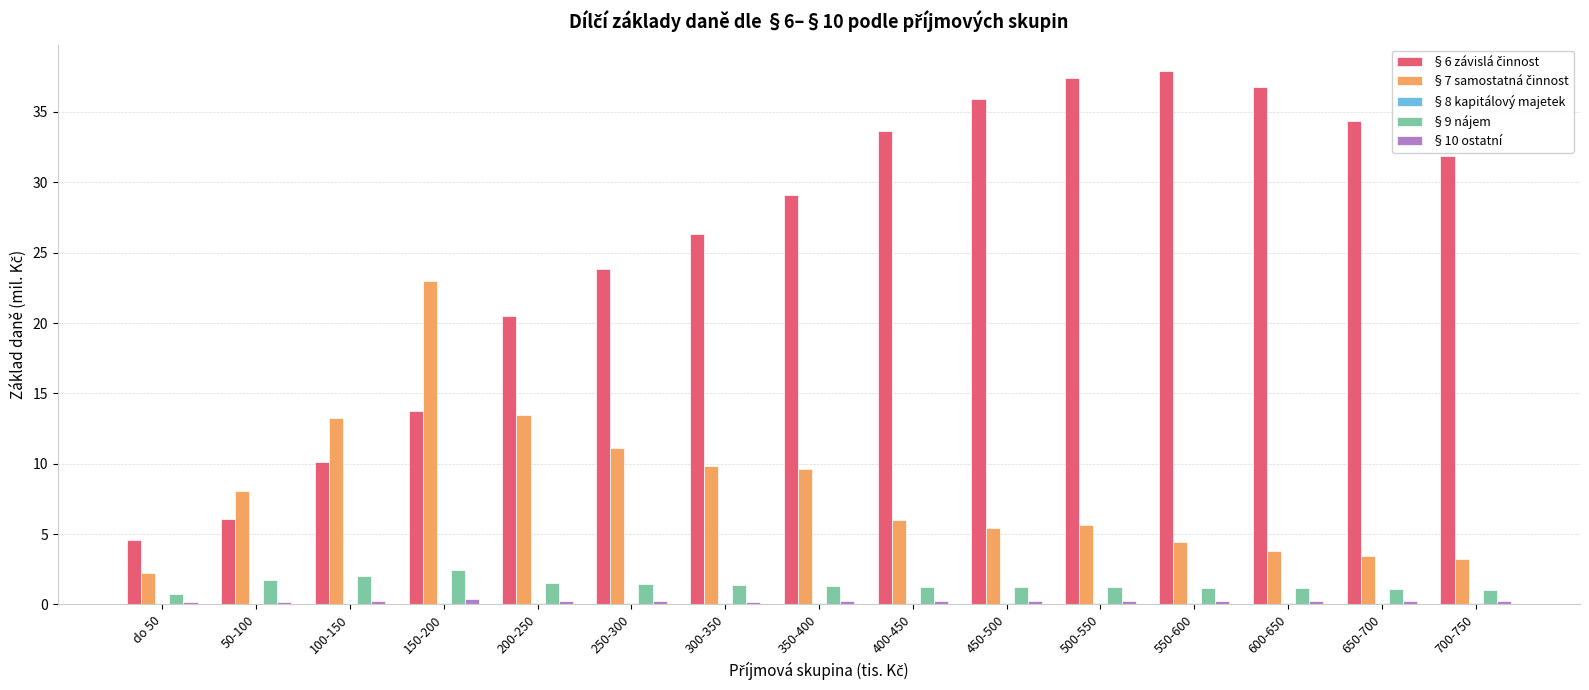

Reading left to right, extract all data points from this chart.

§6 závislá činnost: 4.6	6.1	10.1	13.7	20.5	23.8	26.4	29.1	33.6	36.0	37.4	37.9	36.8	34.3	31.8
§7 samostatná činnost: 2.2	8.1	13.3	23.0	13.4	11.1	9.8	9.7	6.0	5.4	5.6	4.5	3.8	3.5	3.2
§8 kapitálový majetek: 0.1	0.0	0.1	0.1	0.1	0.1	0.1	0.1	0.1	0.1	0.1	0.1	0.1	0.1	0.1
§9 nájem: 0.7	1.7	2.0	2.5	1.6	1.5	1.4	1.3	1.3	1.2	1.2	1.2	1.2	1.1	1.0
§10 ostatní: 0.2	0.2	0.3	0.4	0.2	0.2	0.2	0.2	0.2	0.2	0.2	0.2	0.2	0.2	0.2